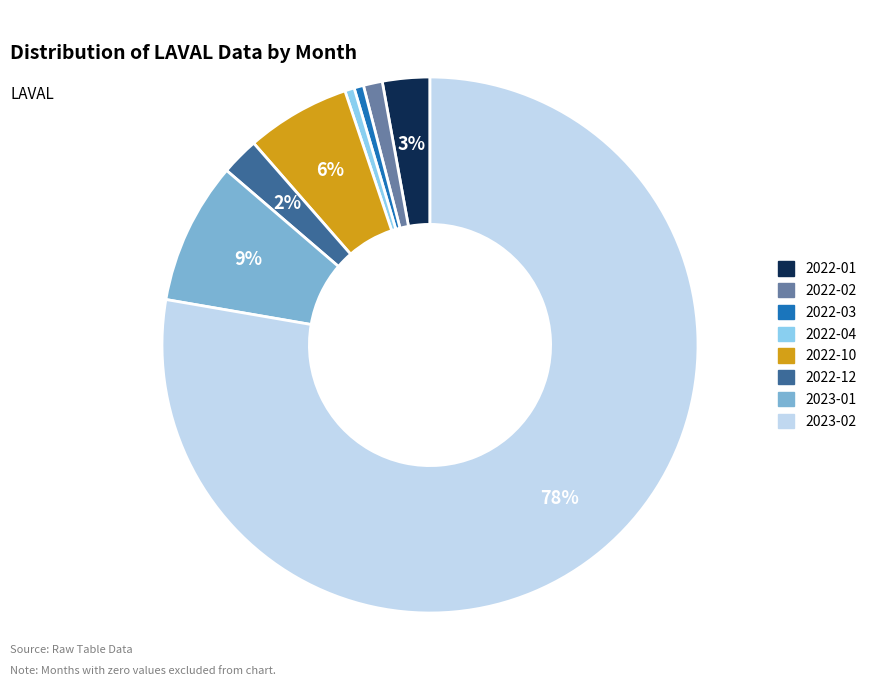

To the nearest percent, what is the average slice percentage?

12%